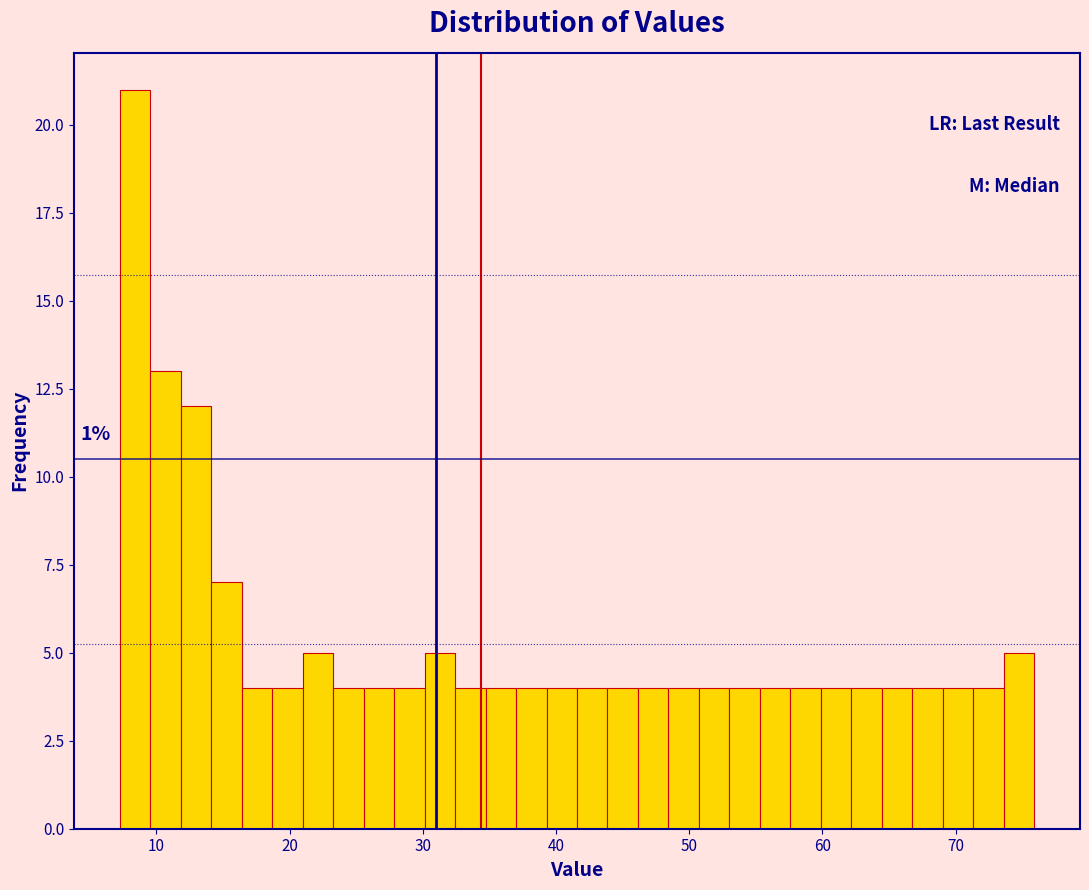

Read against the x-axis, roughly where is the centre of the tallest bar?

8